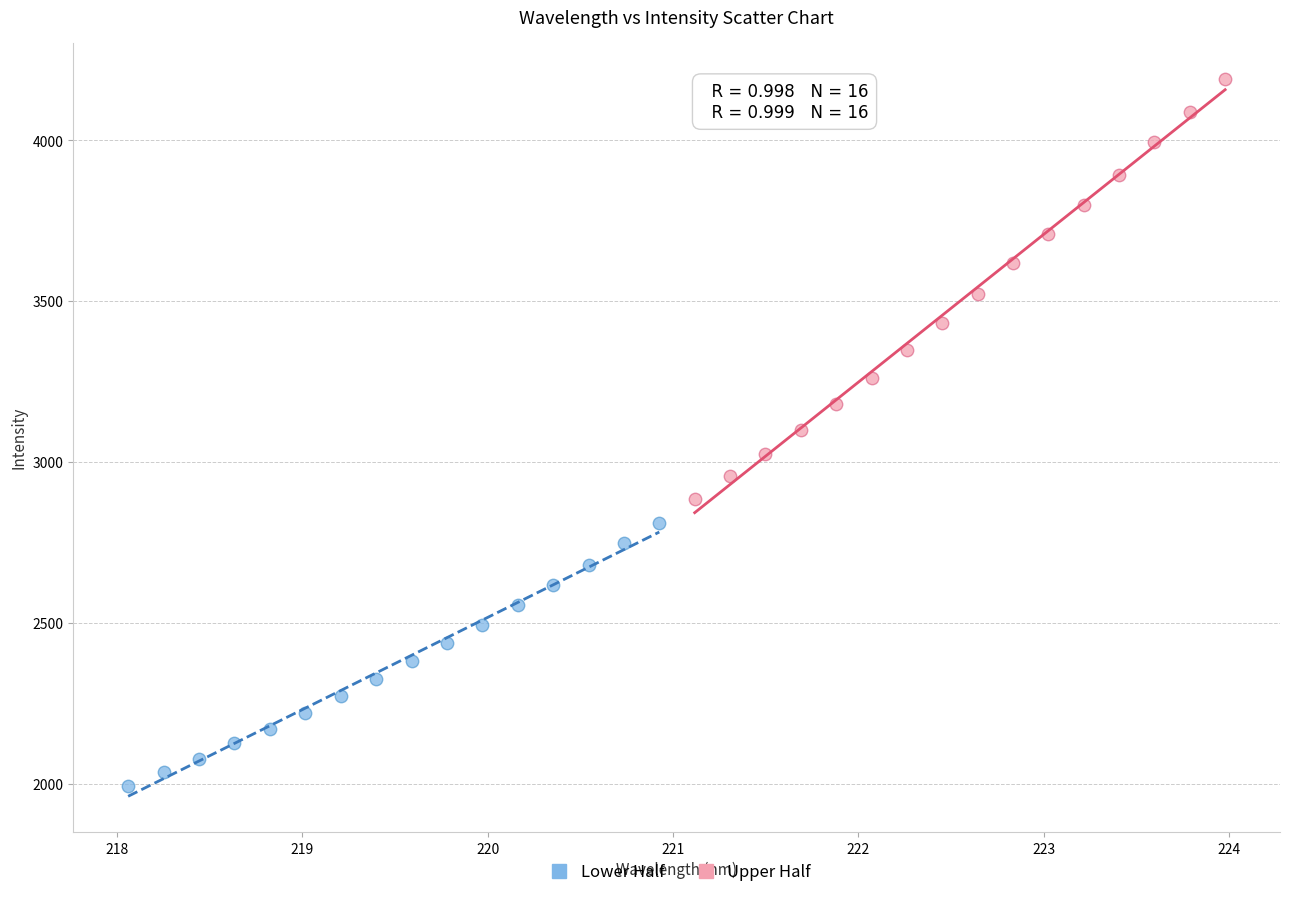

What are all the series names shown in the legend?

Lower Half, Upper Half